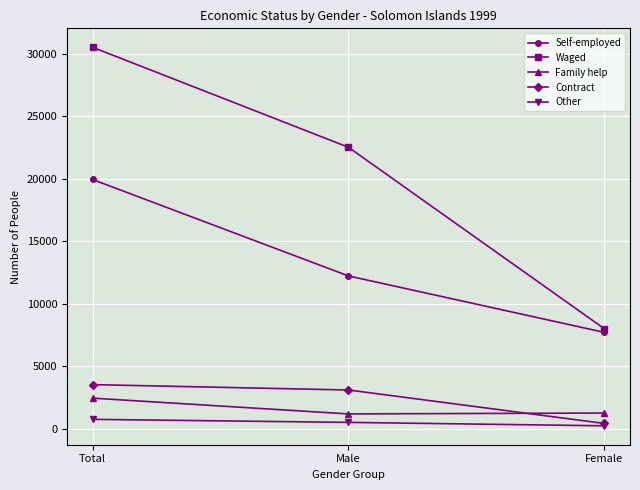

Is this an area chart (filled region under the line)?

No